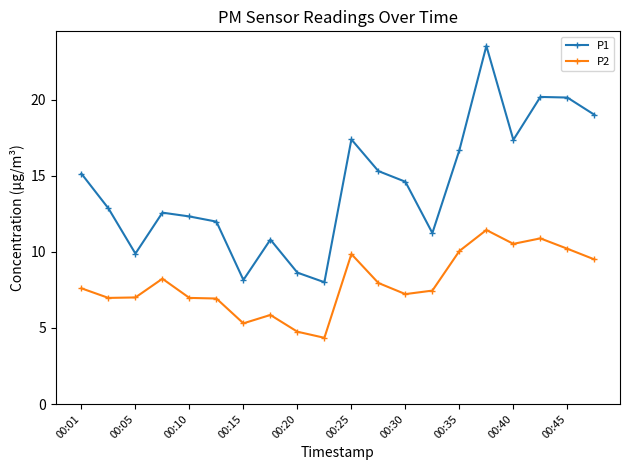

True or false: P2 has more than 1 interior local peaks.

True